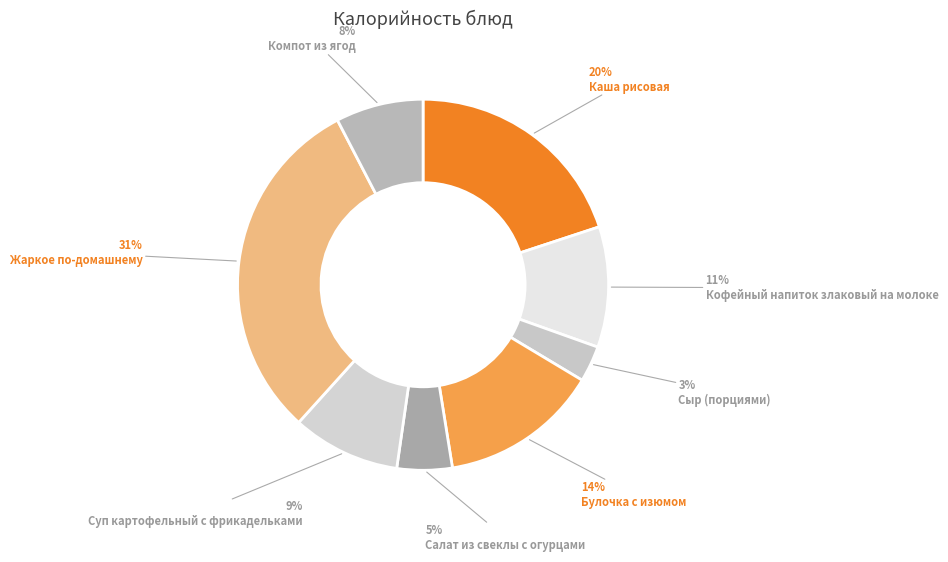

To the nearest percent, what percentage of the pie is Суп картофельный с фрикадельками?

9%